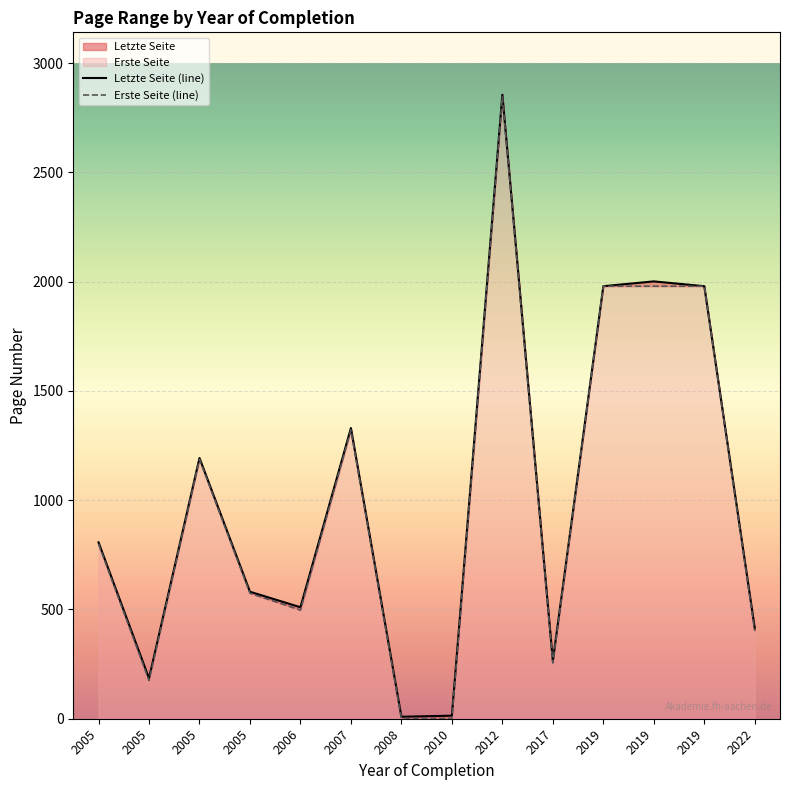

The value of Letzte Seite at 2022 is 646. True or false?

False